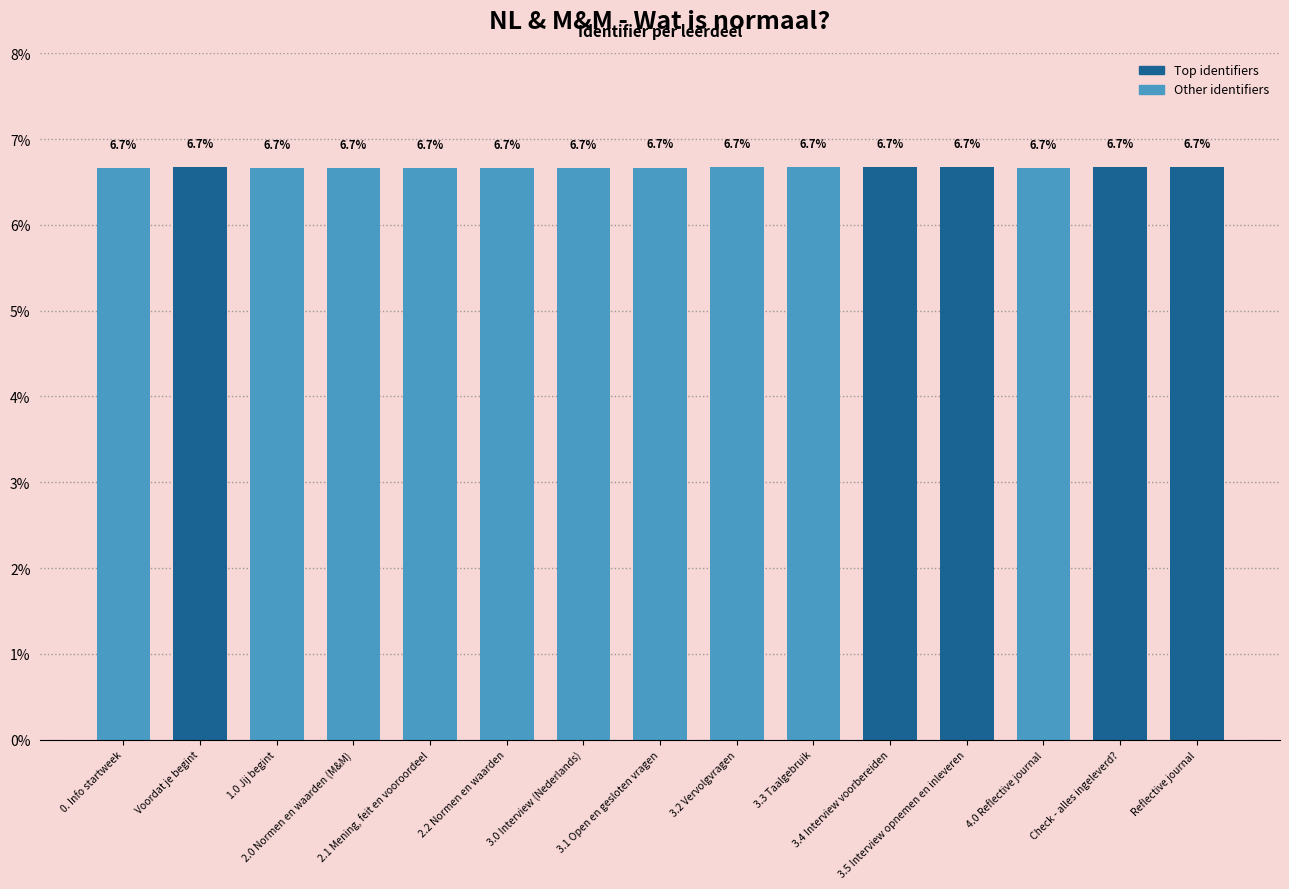

List the labels in order of value, smallest first.

0. Info startweek, 1.0 Jij begint, 2.0 Normen en waarden (M&M), 3.0 Interview (Nederlands), 4.0 Reflective journal, 2.1 Mening, feit en vooroordeel, 2.2 Normen en waarden, 3.1 Open en gesloten vragen, 3.2 Vervolgvragen, 3.3 Taalgebruik, 3.4 Interview voorbereiden, 3.5 Interview opnemen en inleveren, Voordat je begint, Check - alles ingeleverd?, Reflective journal